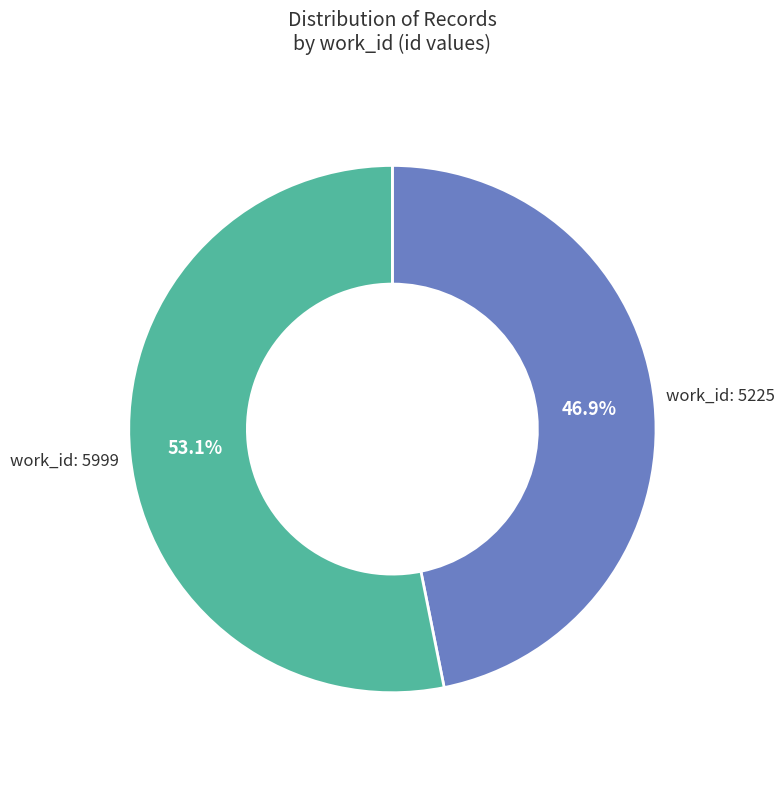

Is there a majority slice in this chart?

Yes